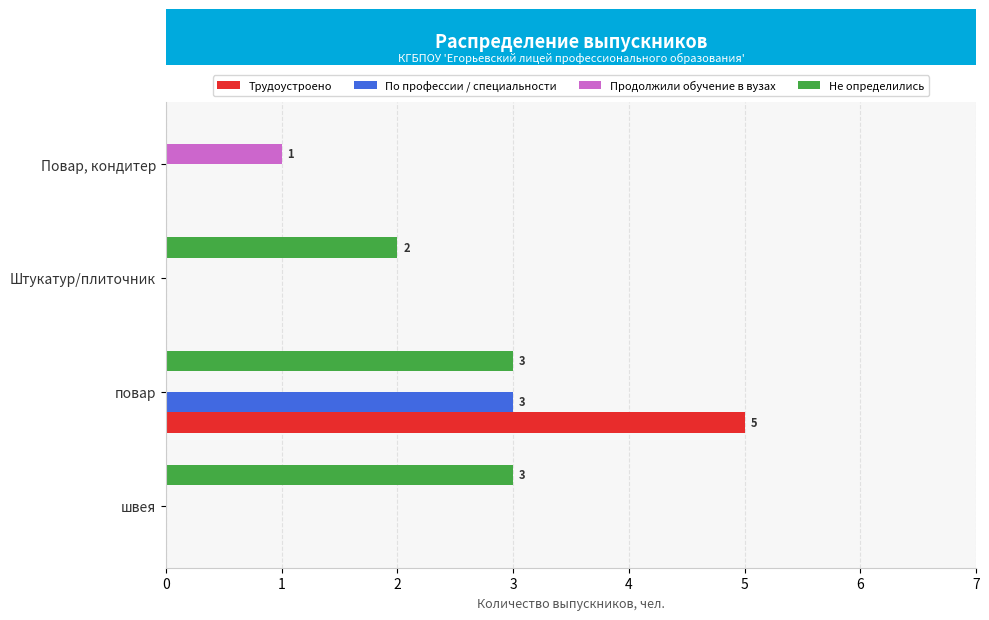

Count the number of data series in this chart.

4